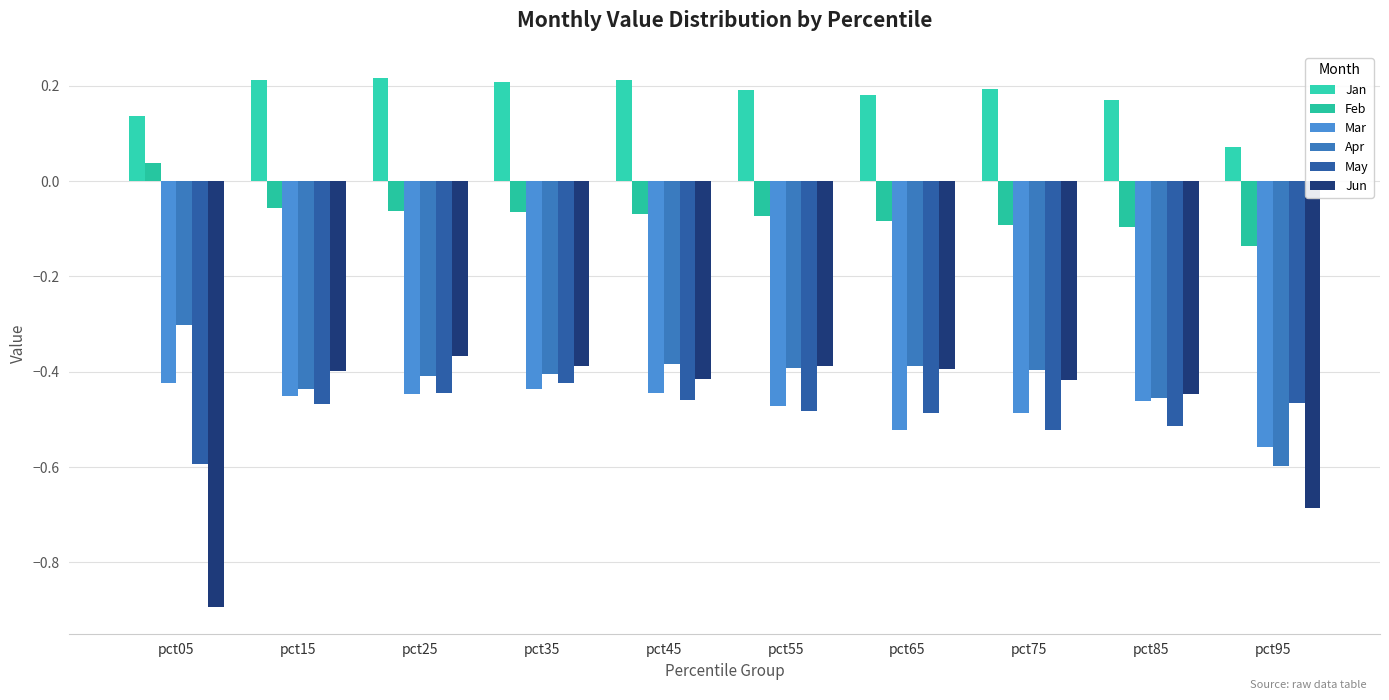

Reading right to left, extract all data points from this chart.

Jan: pct95=0.1	pct85=0.2	pct75=0.2	pct65=0.2	pct55=0.2	pct45=0.2	pct35=0.2	pct25=0.2	pct15=0.2	pct05=0.1
Feb: pct95=-0.1	pct85=-0.1	pct75=-0.1	pct65=-0.1	pct55=-0.1	pct45=-0.1	pct35=-0.1	pct25=-0.1	pct15=-0.1	pct05=0.0
Mar: pct95=-0.6	pct85=-0.5	pct75=-0.5	pct65=-0.5	pct55=-0.5	pct45=-0.4	pct35=-0.4	pct25=-0.4	pct15=-0.5	pct05=-0.4
Apr: pct95=-0.6	pct85=-0.5	pct75=-0.4	pct65=-0.4	pct55=-0.4	pct45=-0.4	pct35=-0.4	pct25=-0.4	pct15=-0.4	pct05=-0.3
May: pct95=-0.5	pct85=-0.5	pct75=-0.5	pct65=-0.5	pct55=-0.5	pct45=-0.5	pct35=-0.4	pct25=-0.4	pct15=-0.5	pct05=-0.6
Jun: pct95=-0.7	pct85=-0.4	pct75=-0.4	pct65=-0.4	pct55=-0.4	pct45=-0.4	pct35=-0.4	pct25=-0.4	pct15=-0.4	pct05=-0.9